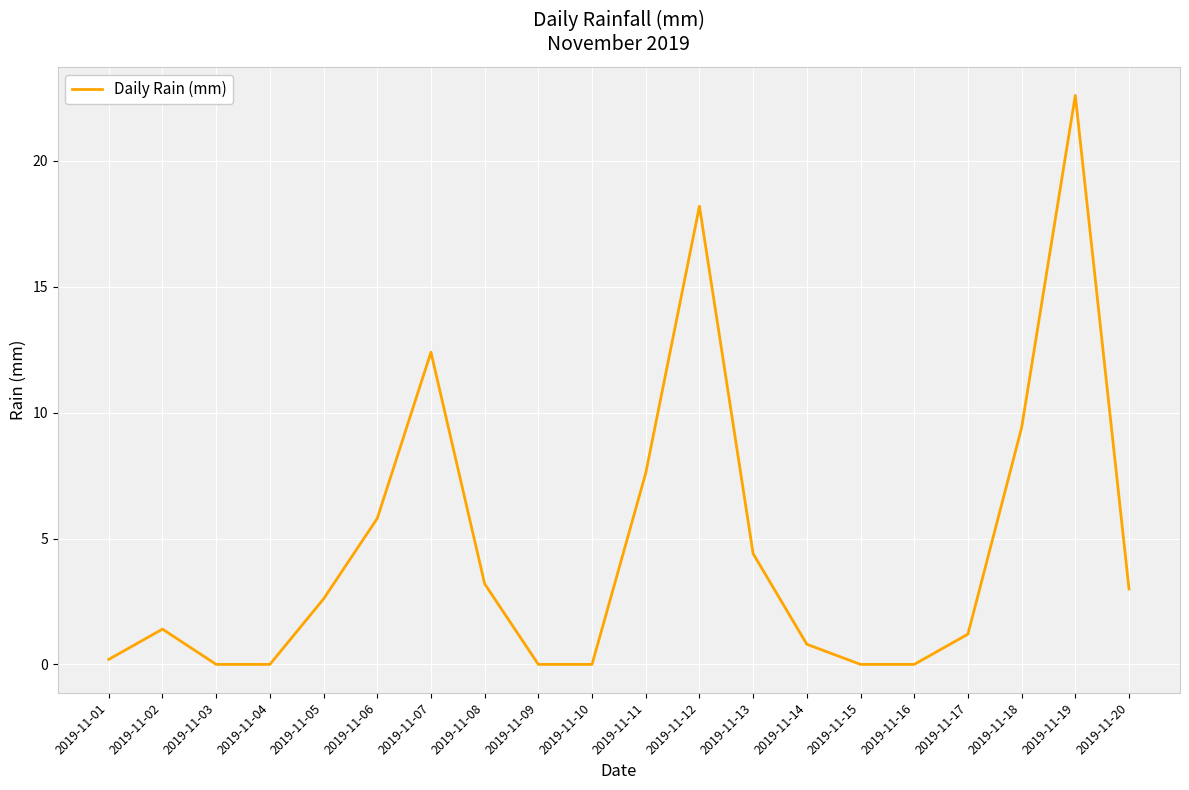

What is the difference between the maximum and second lowest values?

22.6